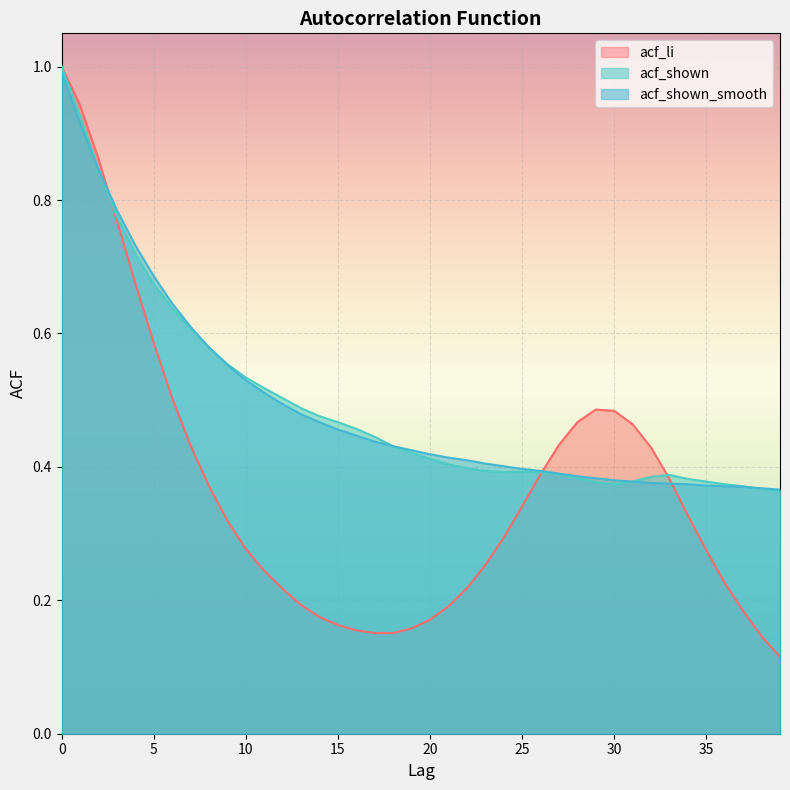

Which category has the lowest value in the acf_li series?

39